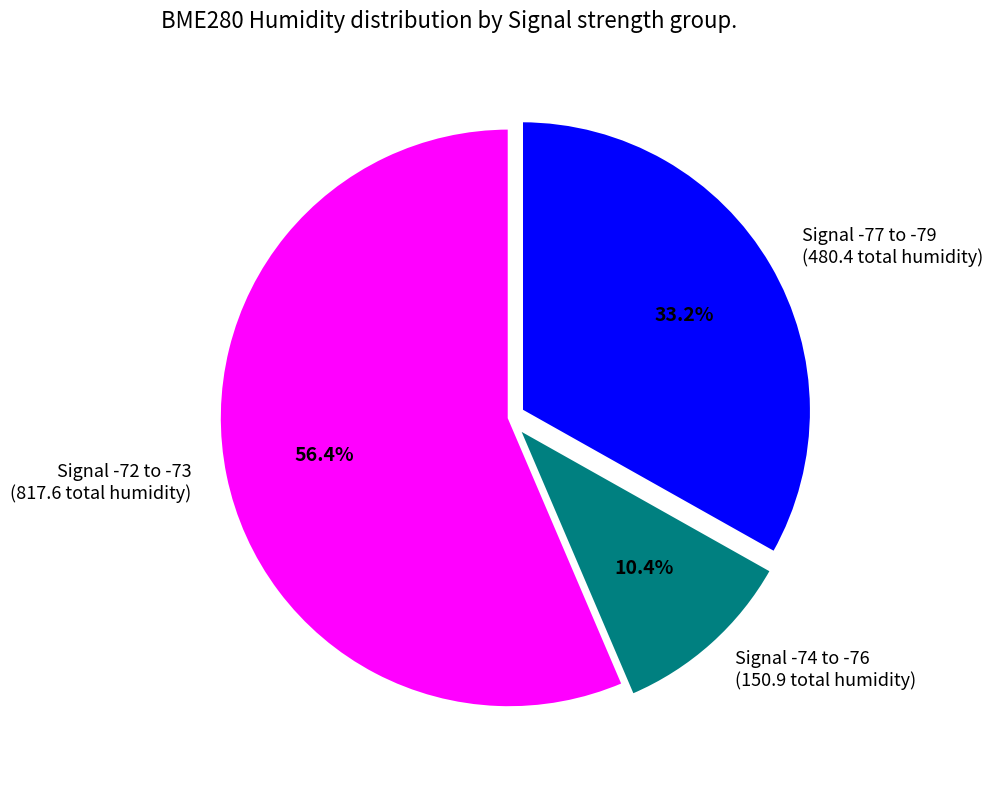

Approximately how many times larger is the value at Signal -77 to -79 (480.4 total humidity) compared to Signal -74 to -76 (150.9 total humidity)?

3.2